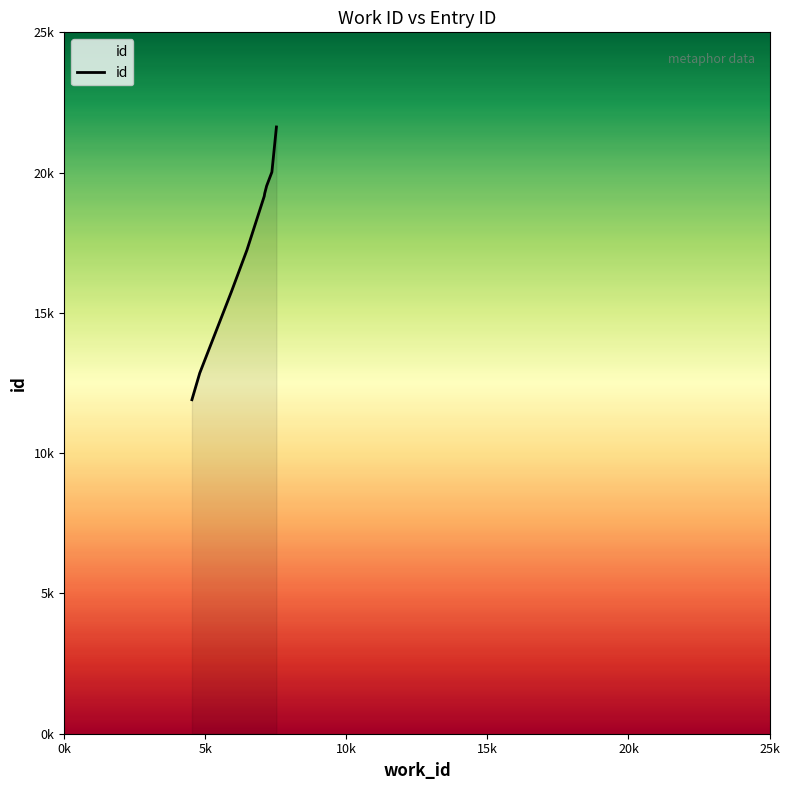

How many lines are shown in the chart?

1